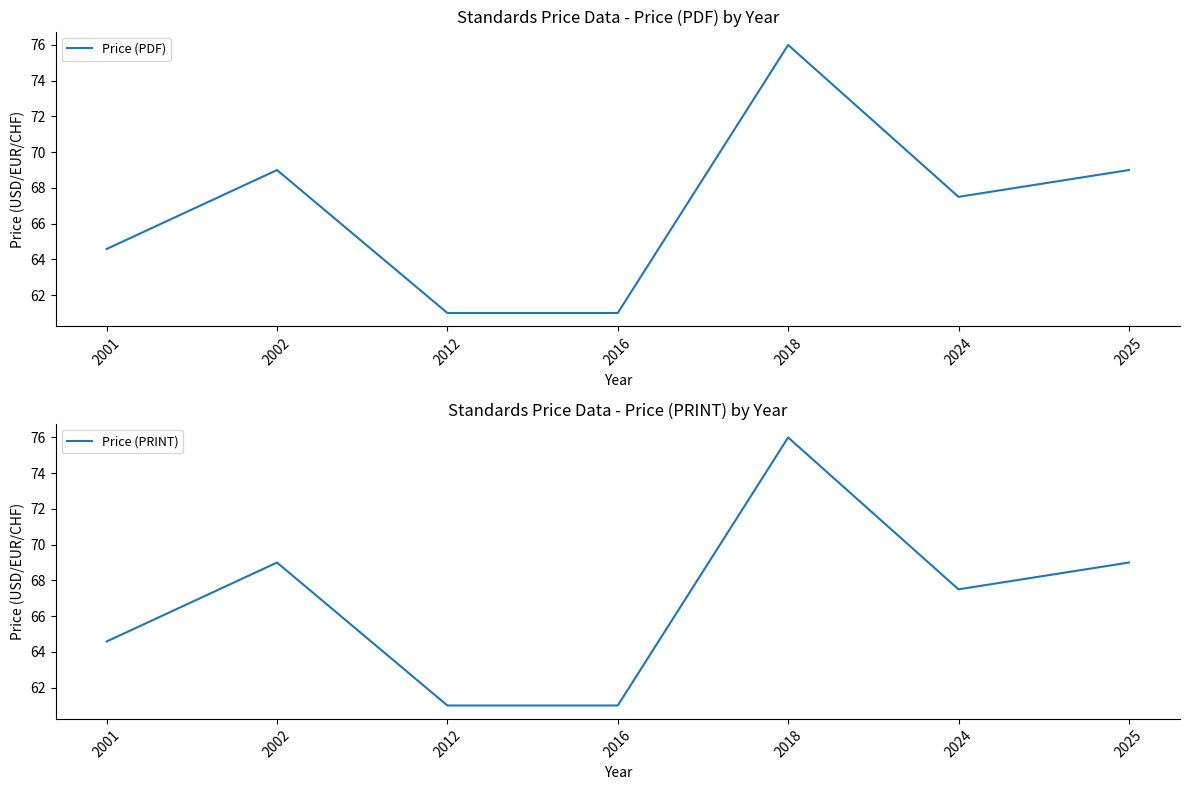

Reading left to right, transcribe all the data shown in this chart.

Price (PDF): 64.6	69.0	61.0	61.0	76.0	67.5	69.0
Price (PRINT): 64.6	69.0	61.0	61.0	76.0	67.5	69.0